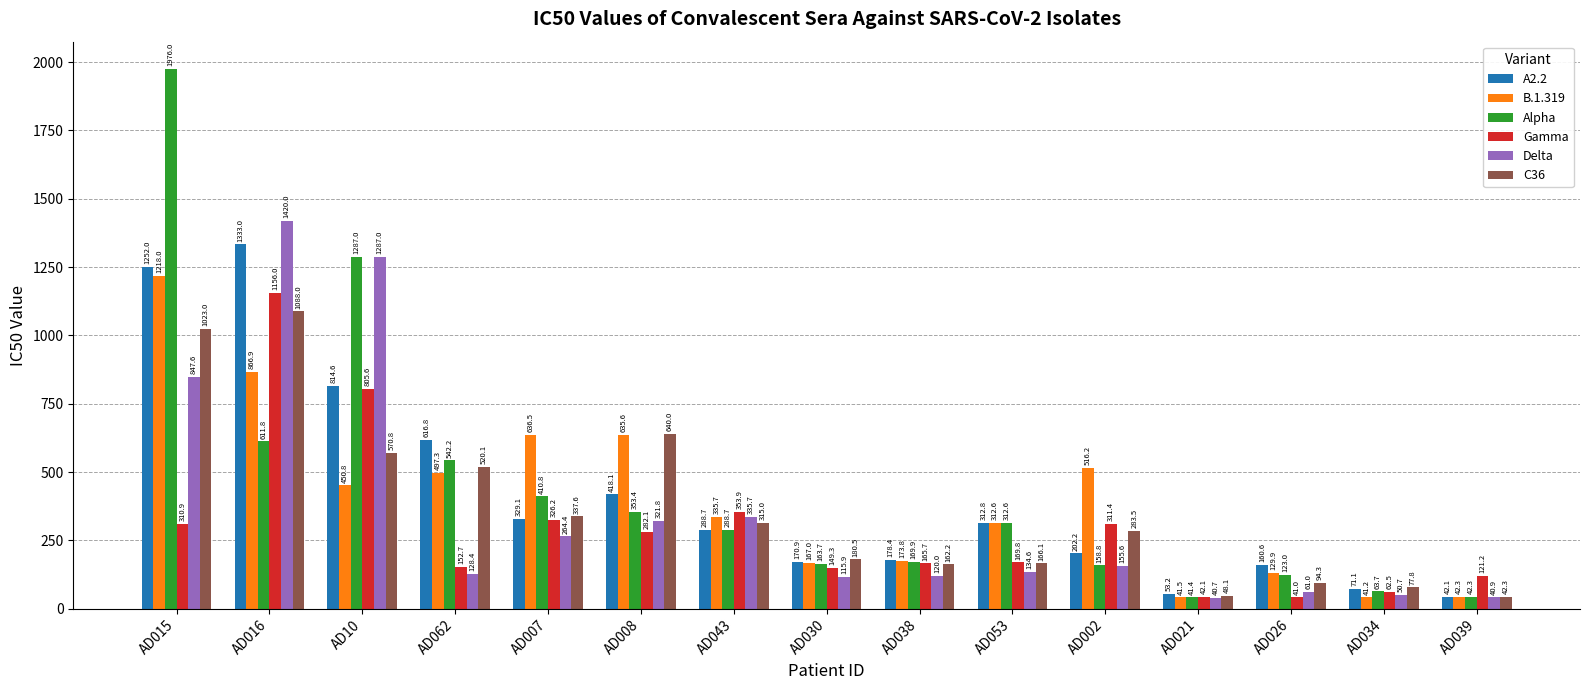

What value does the Gamma series have at AD008?

282.1